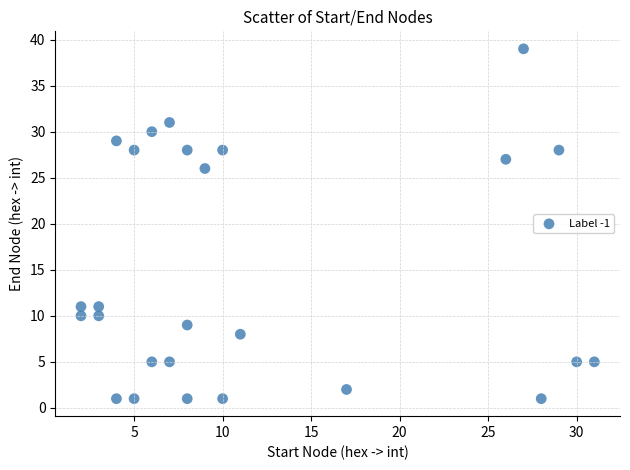

What is the range of Y values (max minus min)?

38